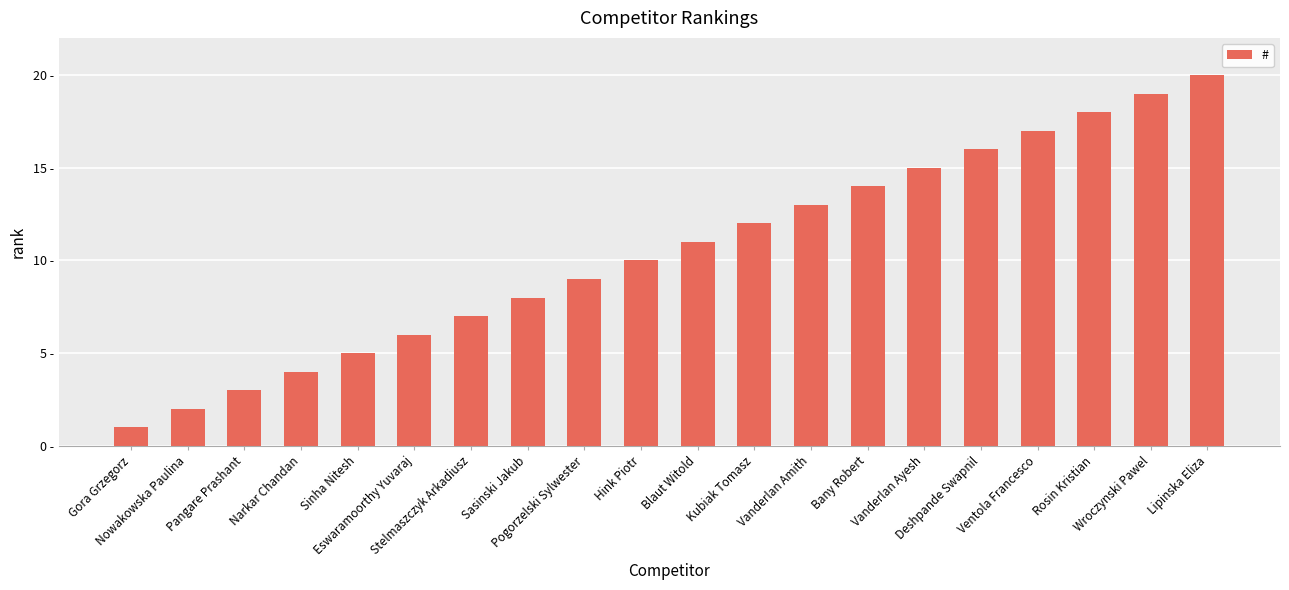

How many categories are shown in the chart?

20